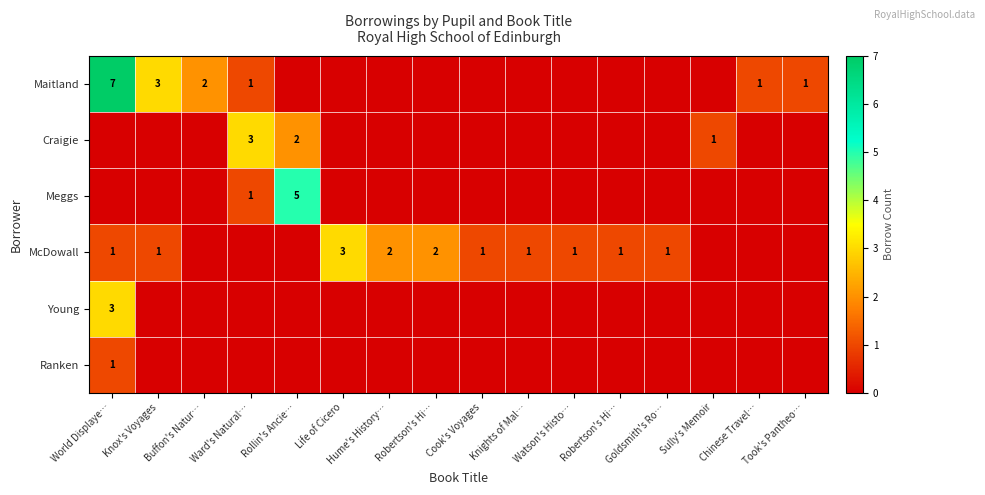

Is it true that Maitland equals 3 at Rollin's Ancie…?

False